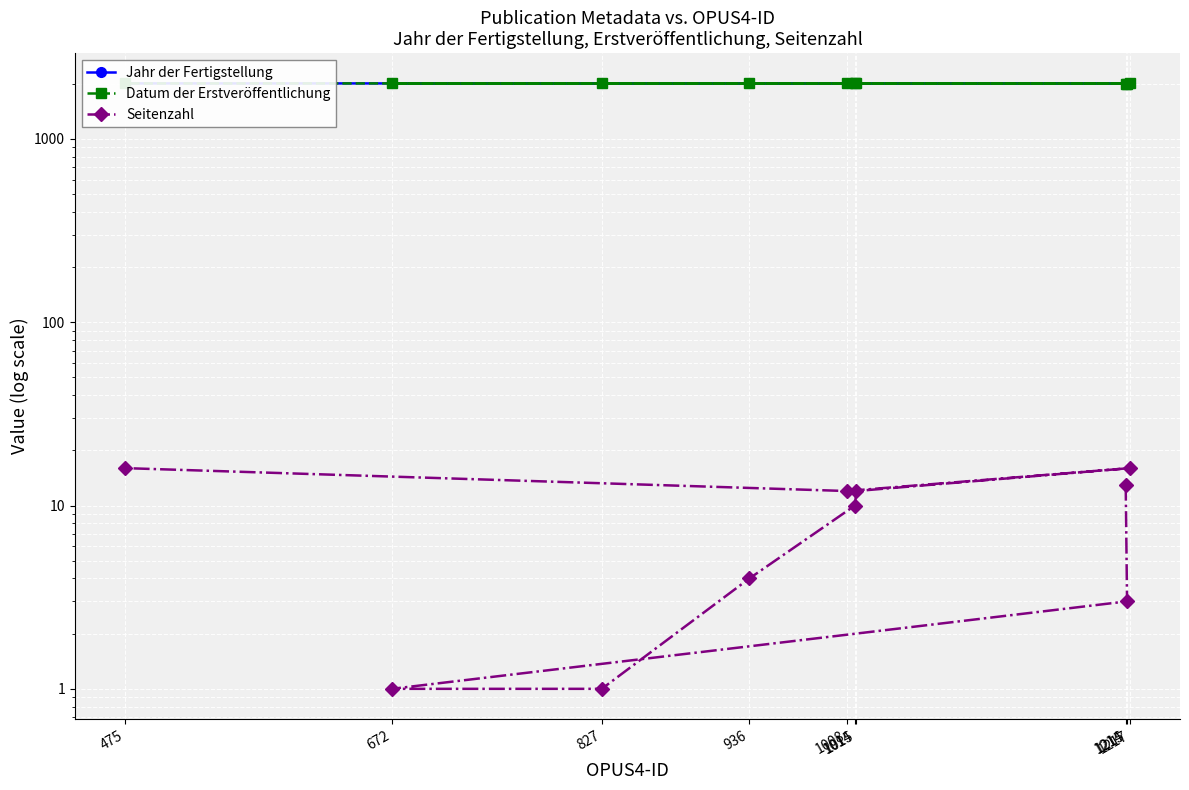

At which category is the sum across all series the highest?

475